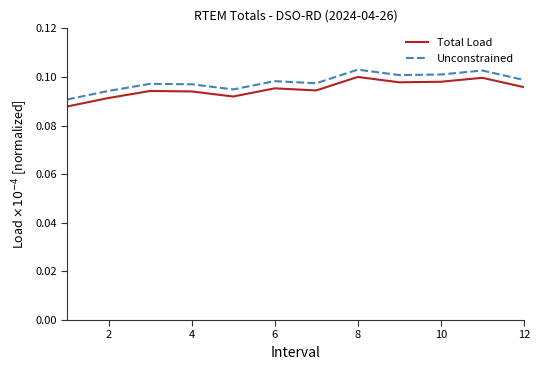

True or false: Total Load and Unconstrained cross at least once.

False